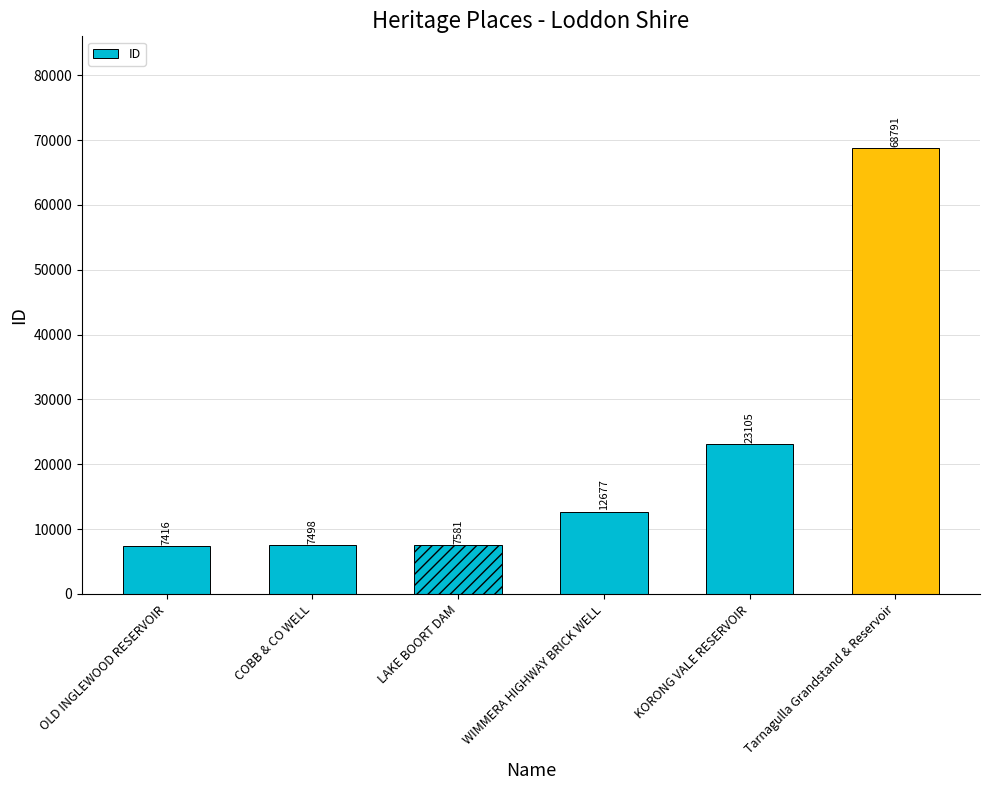

How many categories are shown in the chart?

6